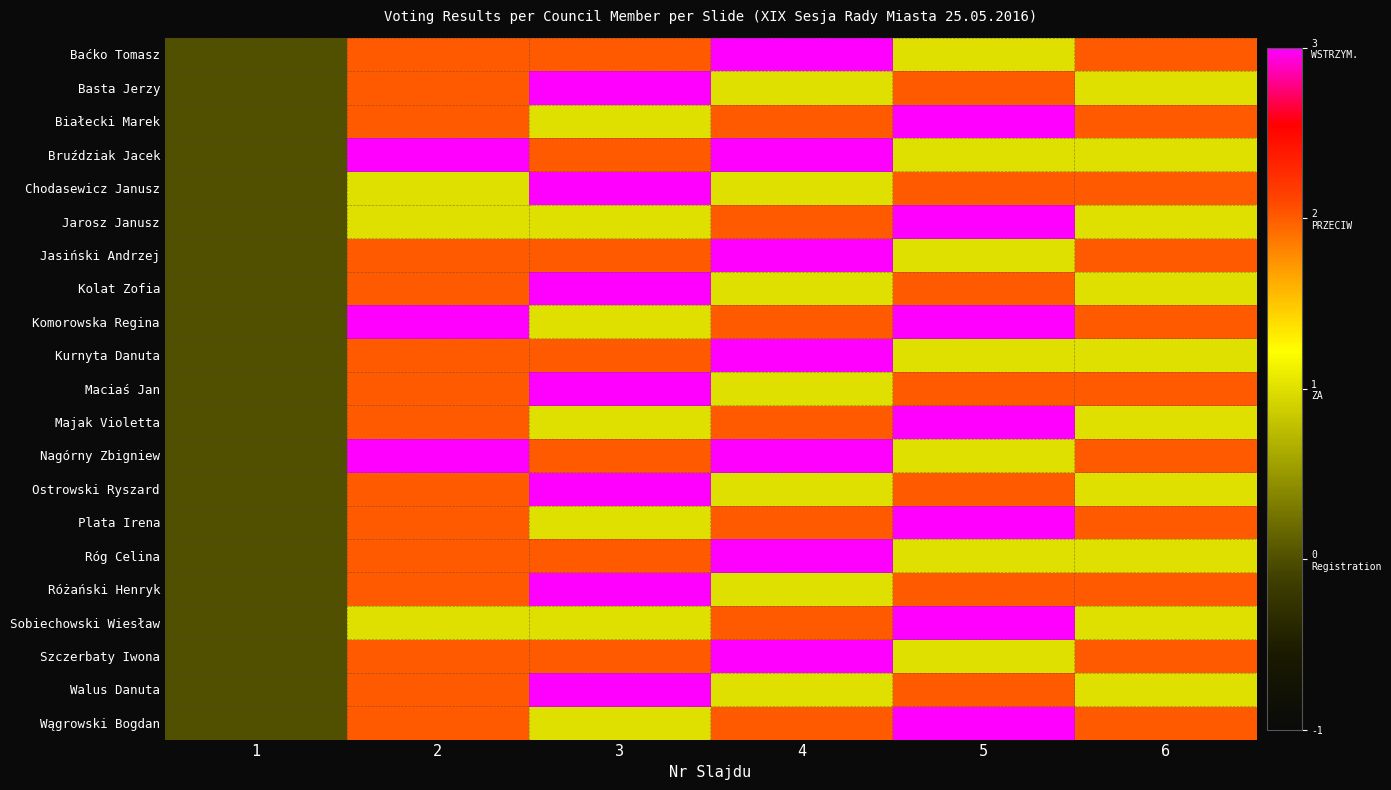

Rank the series at 4 from lowest to highest value.

Basta Jerzy, Chodasewicz Janusz, Kolat Zofia, Maciaś Jan, Ostrowski Ryszard, Różański Henryk, Walus Danuta, Białecki Marek, Jarosz Janusz, Komorowska Regina, Majak Violetta, Plata Irena, Sobiechowski Wiesław, Wągrowski Bogdan, Baćko Tomasz, Bruździak Jacek, Jasiński Andrzej, Kurnyta Danuta, Nagórny Zbigniew, Róg Celina, Szczerbaty Iwona